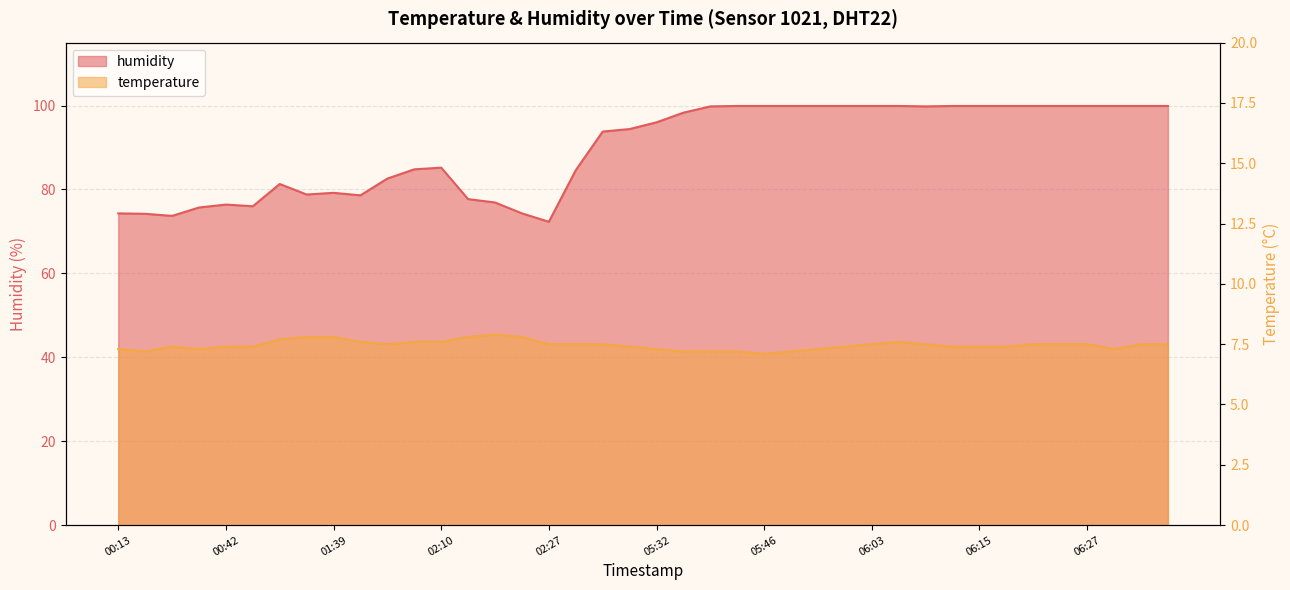

Where is the first local minimum for temperature?

00:17